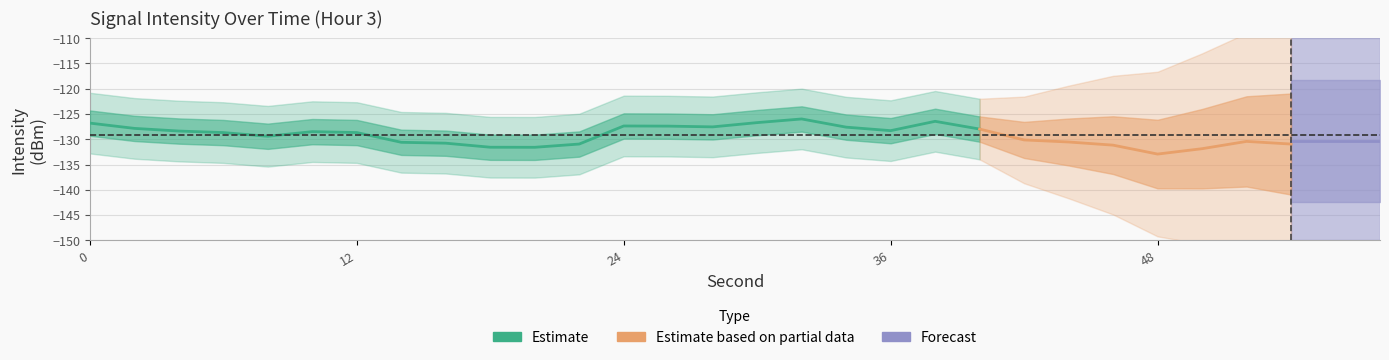

True or false: intensity_mean and minute intersect in this chart.

False